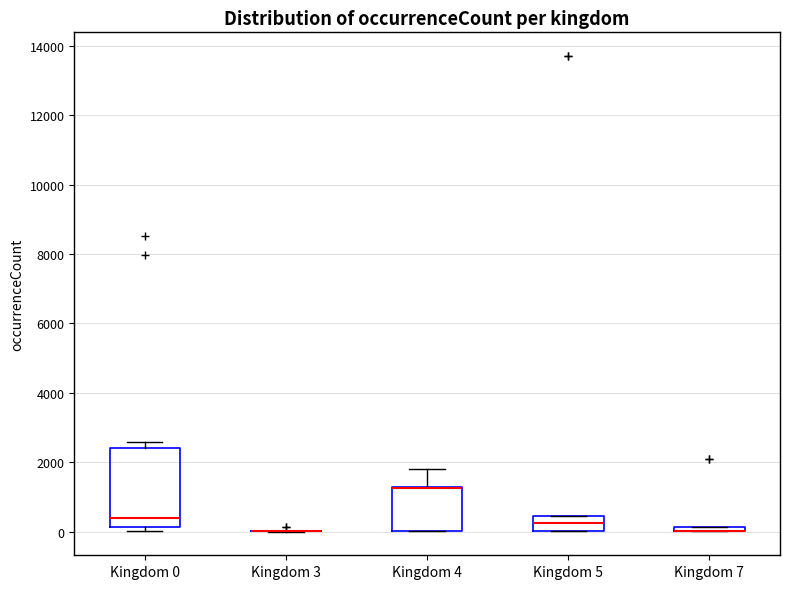

Which box is the tallest, from its lower edge to its upper edge?

Kingdom 0